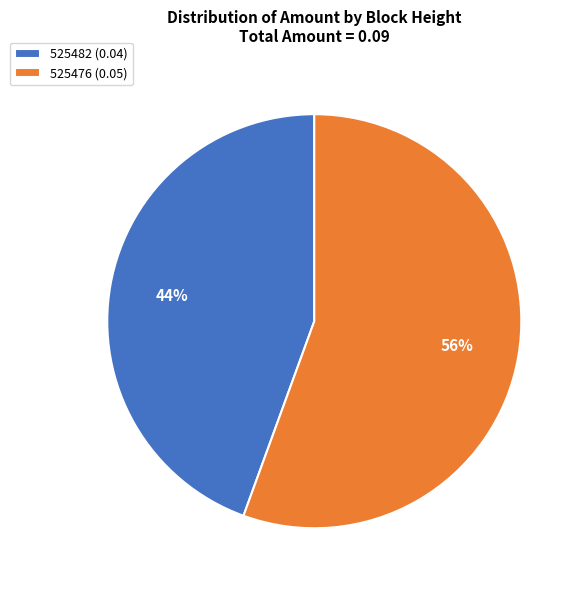

The 525476 (0.05) slice represents 69% of the pie. True or false?

False